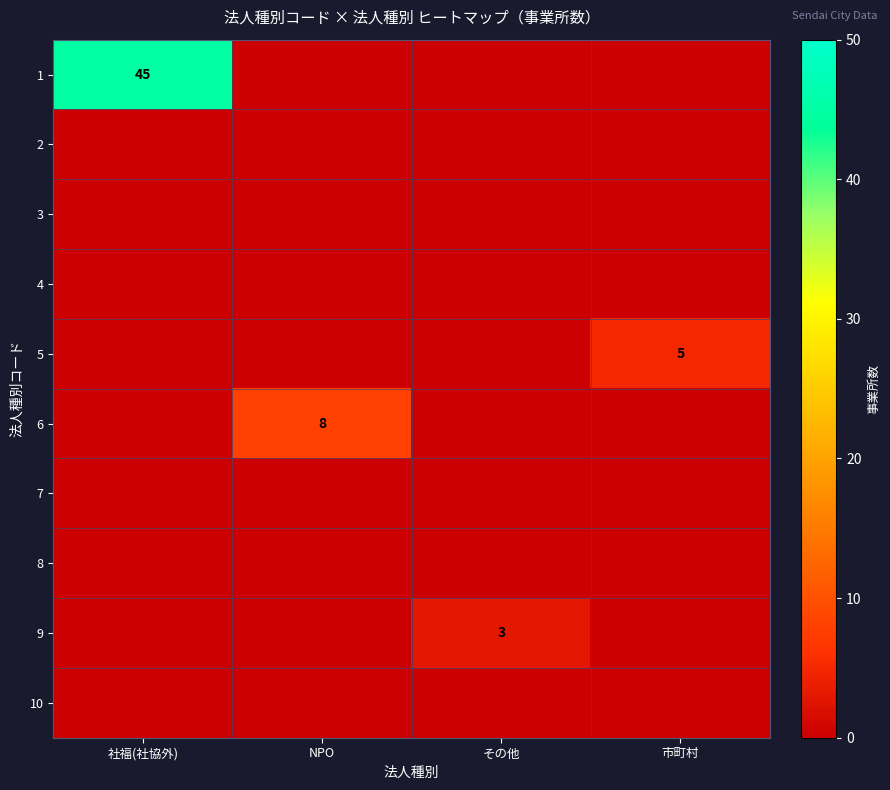

True or false: 1 has a value of 0 at NPO.

True